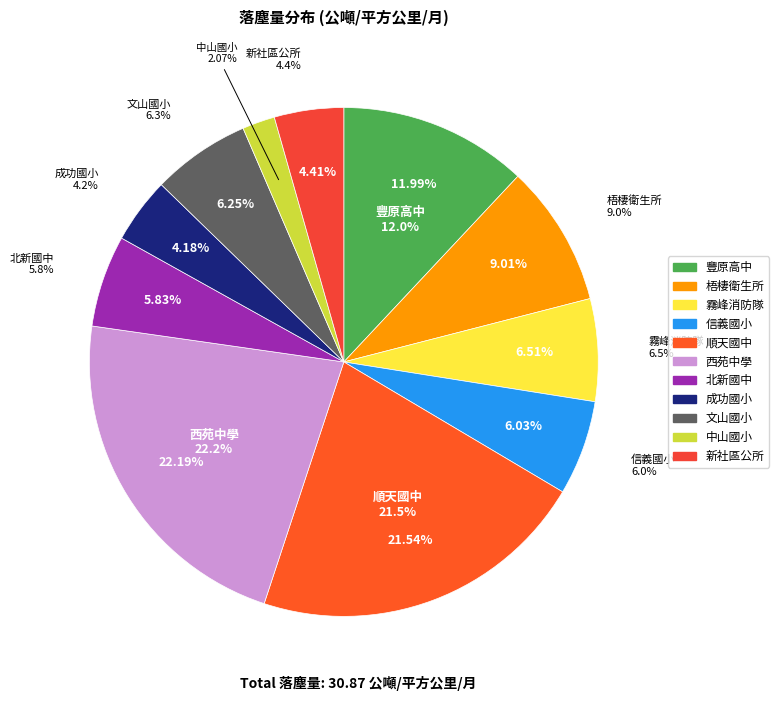

How many segments does this pie chart have?

11